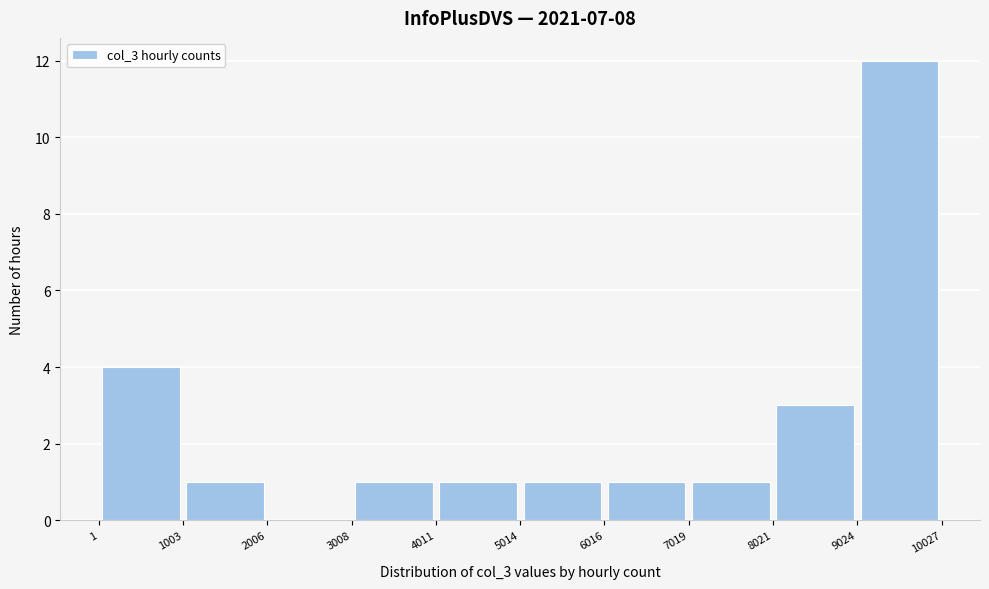

Reading left to right, transcribe this chart: for each bar, give the range it covers on the x-axis and its height. The values are not printed on the chart, so give them approximately, as read against the axis.

1 to 1003: 4
1003 to 2006: 1
2006 to 3008: 0
3008 to 4011: 1
4011 to 5014: 1
5014 to 6016: 1
6016 to 7019: 1
7019 to 8021: 1
8021 to 9024: 3
9024 to 10027: 12